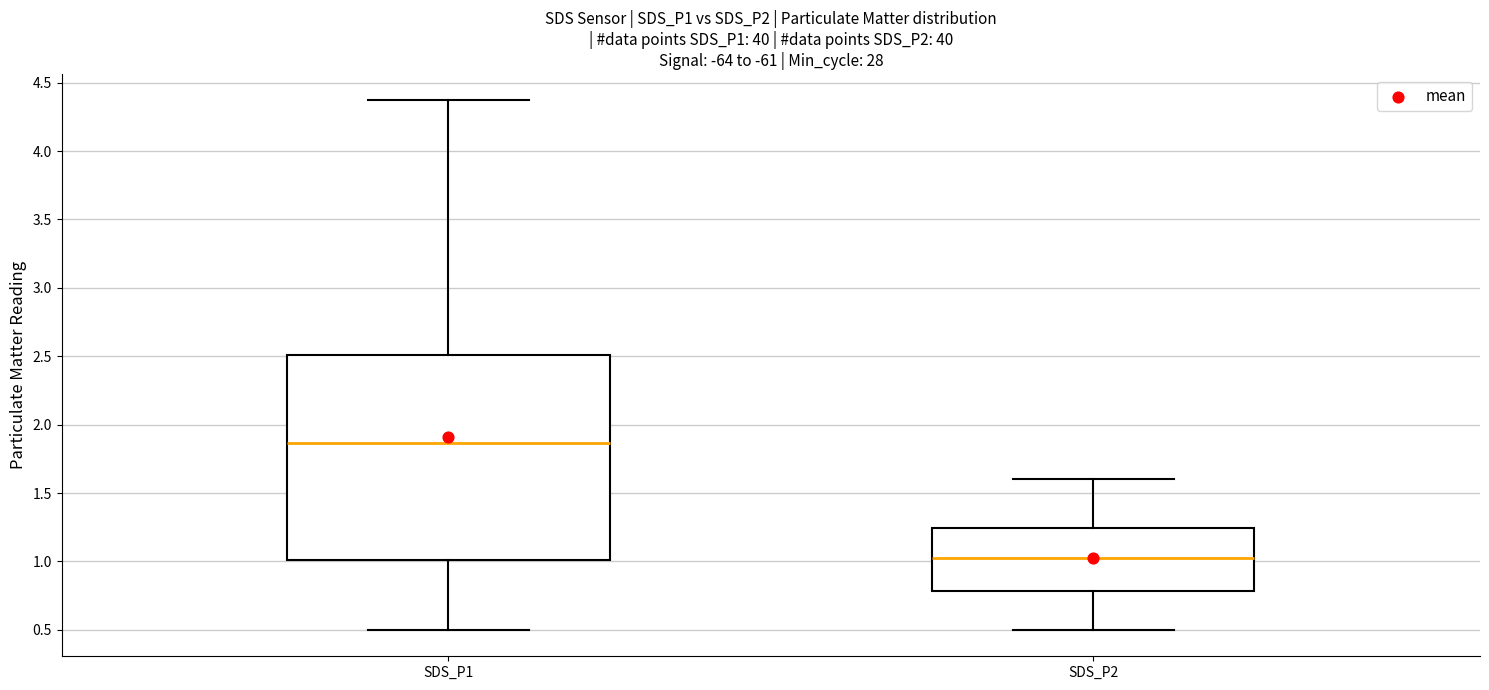

Comparing the boxes themselves (not the whiskers), which one is the tallest?

SDS_P1